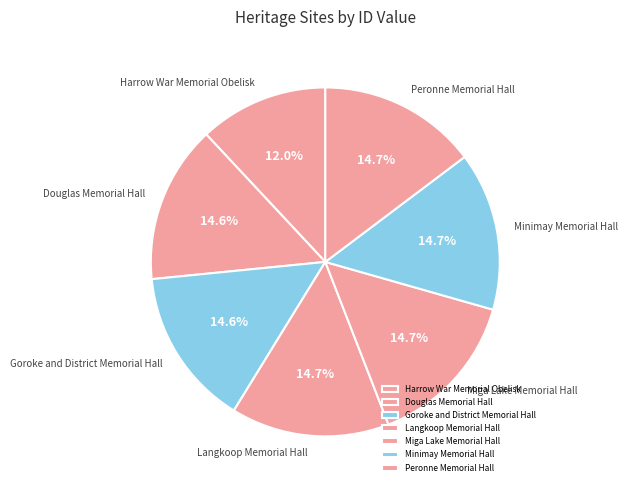

To the nearest percent, what portion does Harrow War Memorial Obelisk represent?

12%